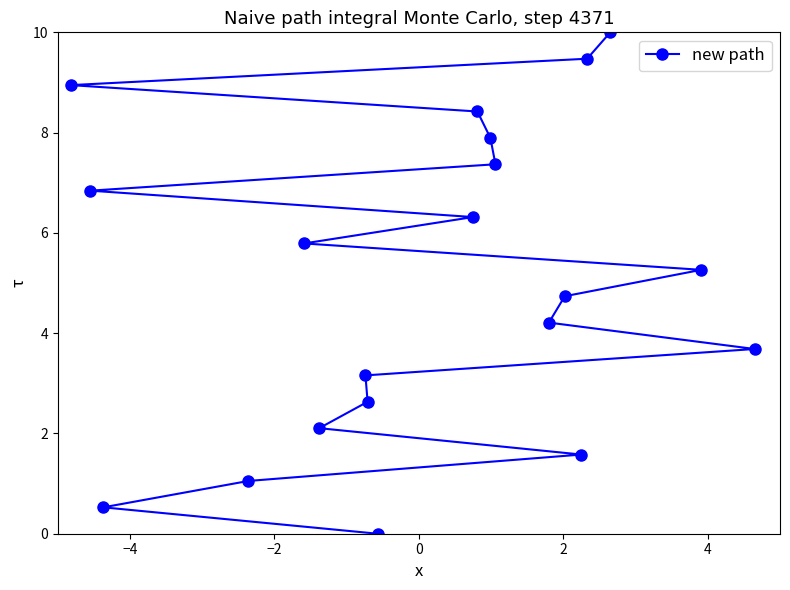

What is the greatest value displayed?

10.0